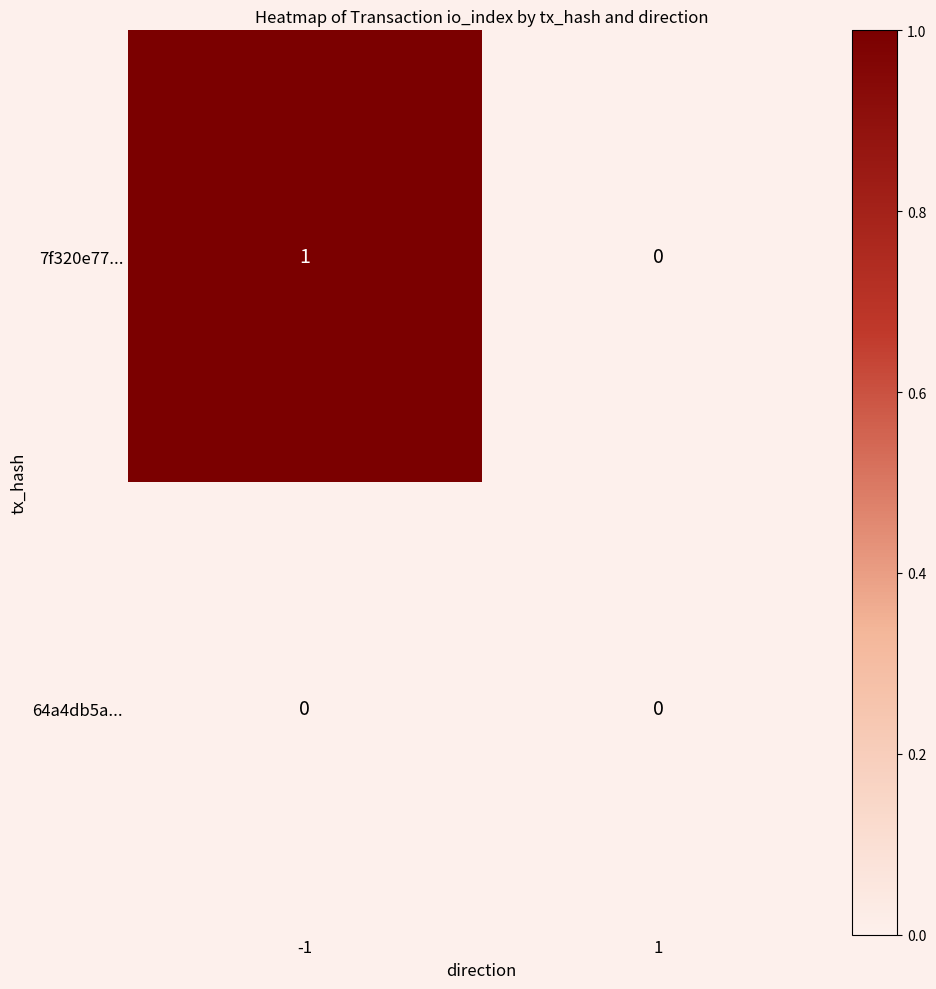

List the series in order of their peak value, highest first.

7f320e77..., 64a4db5a...